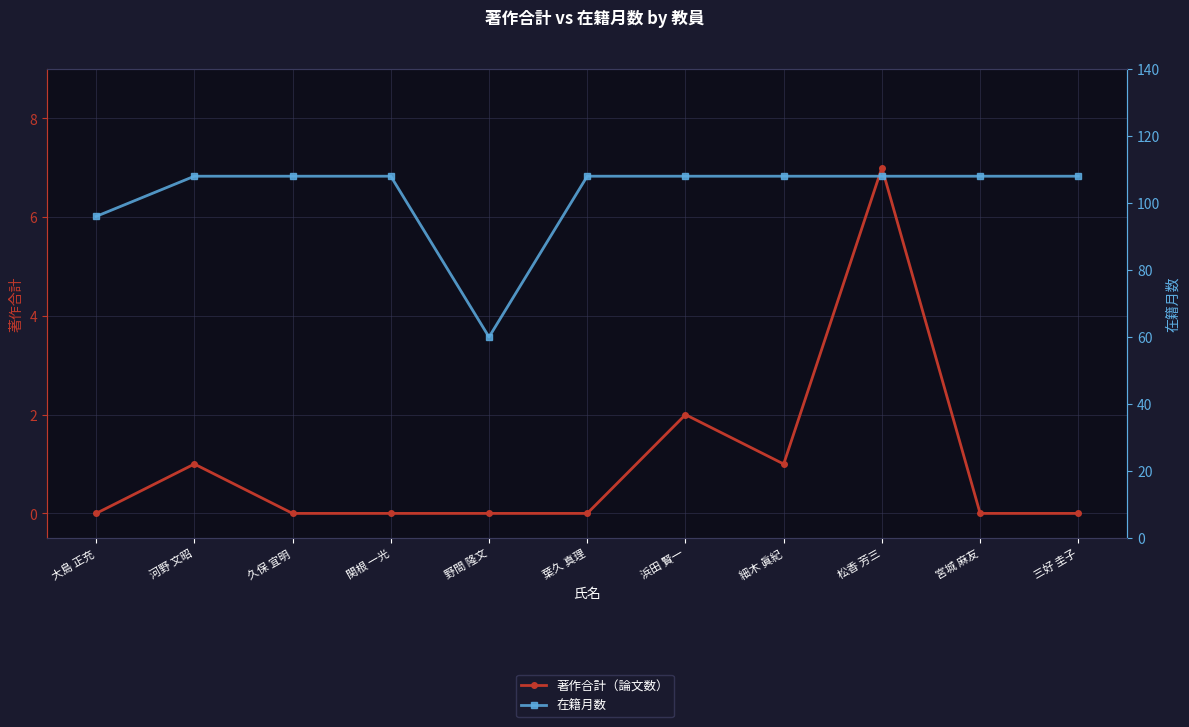

True or false: 在籍月数 has a value of 108 at 久保 宜明.

True